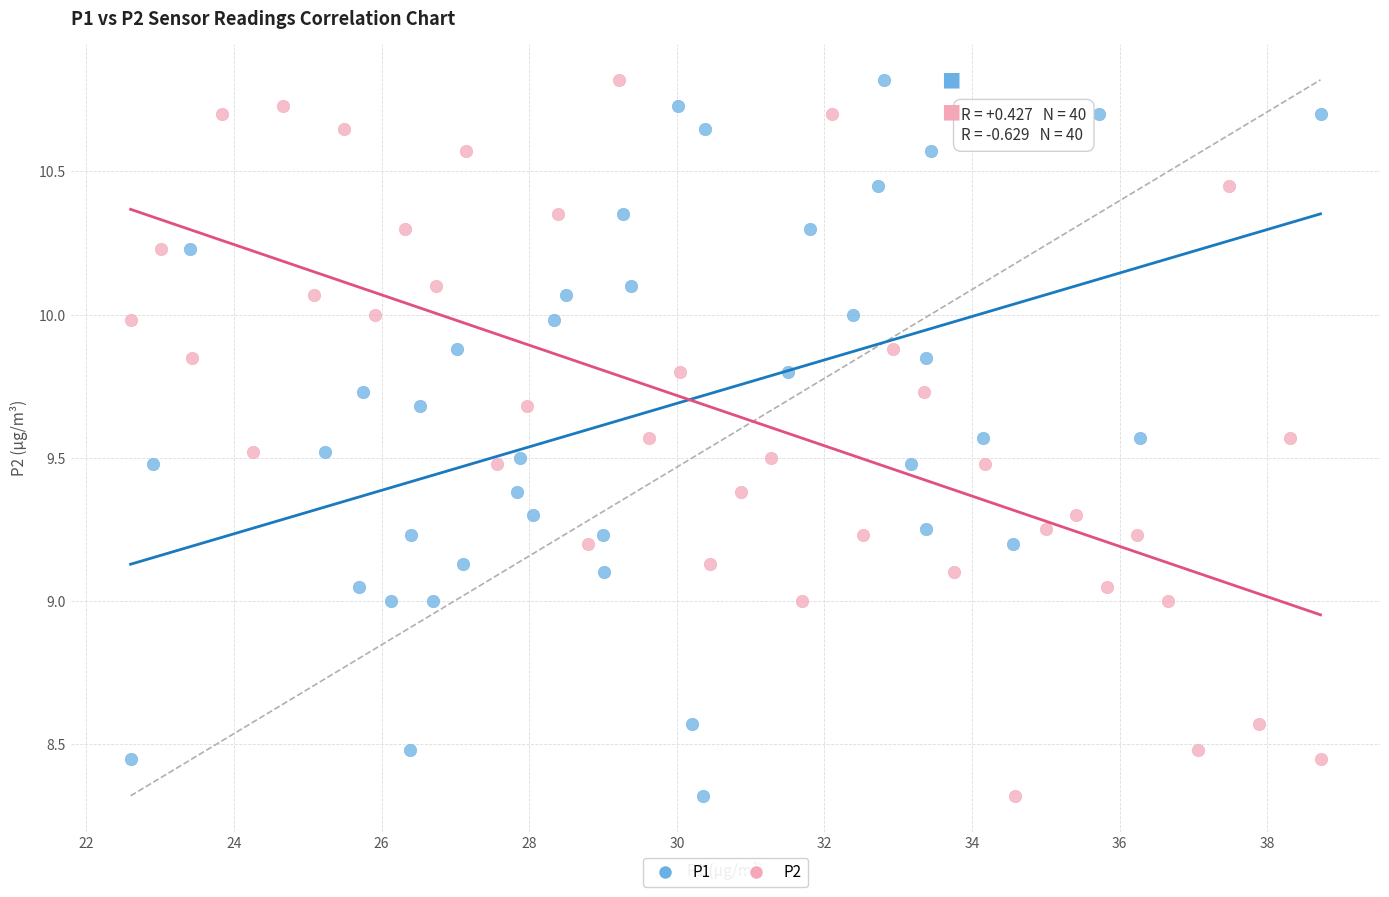

What are all the series names shown in the legend?

P1, P2